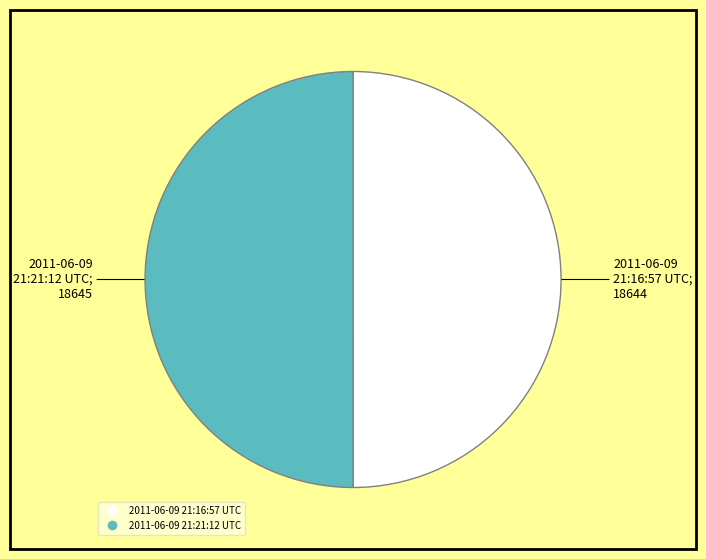

Approximately how many times larger is the value at 2011-06-09 21:16:57 UTC compared to 2011-06-09 21:21:12 UTC?

1.0